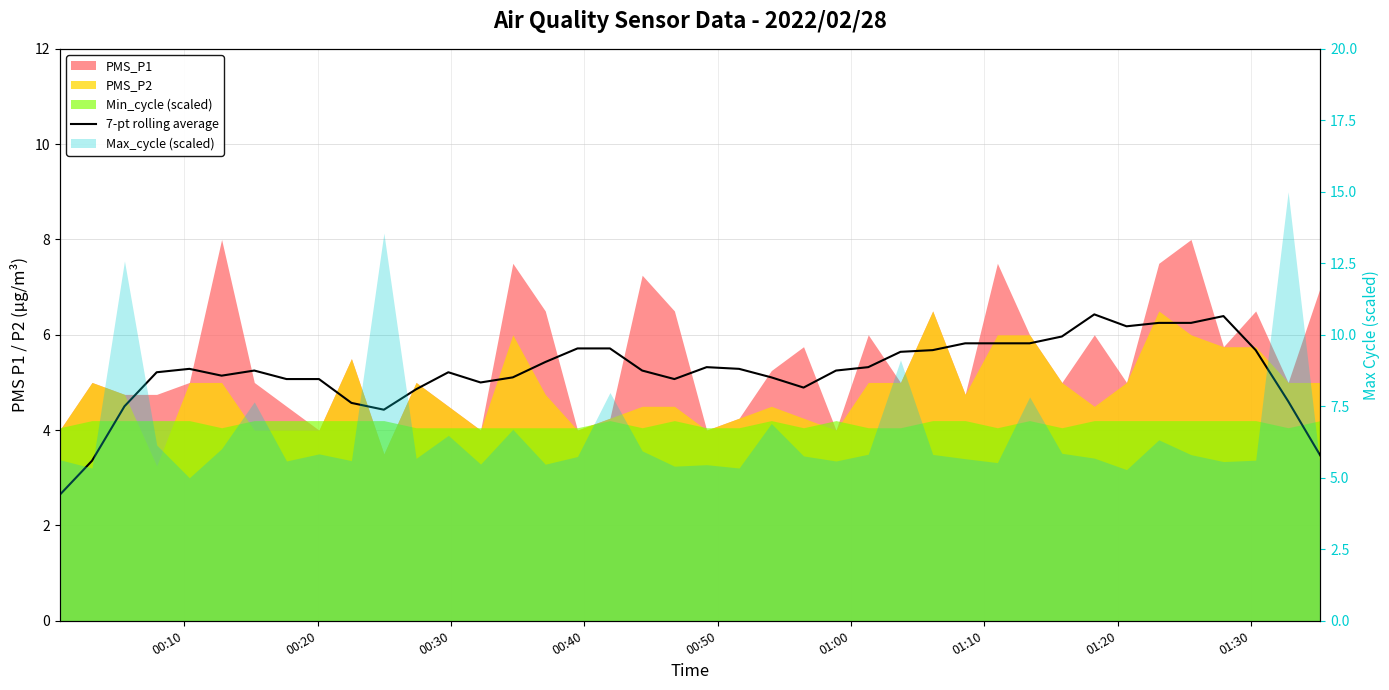

Reading left to right, extract all data points from this chart.

2.6	3.4	4.5	5.2	5.3	5.1	5.2	5.1	5.1	4.6	4.4	4.9	5.2	5.0	5.1	5.4	5.7	5.7	5.2	5.1	5.3	5.3	5.1	4.9	5.2	5.3	5.6	5.7	5.8	5.8	5.8	6.0	6.4	6.2	6.2	6.2	6.4	5.7	4.6	3.5